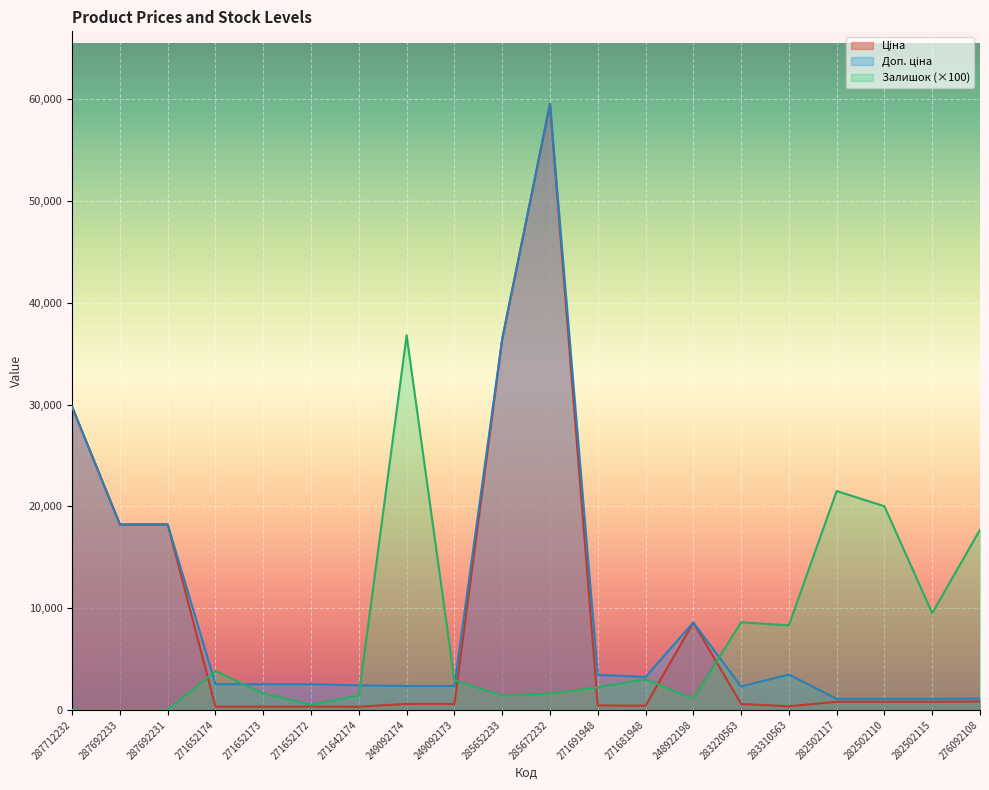

True or false: Залишок and Ціна intersect in this chart.

True